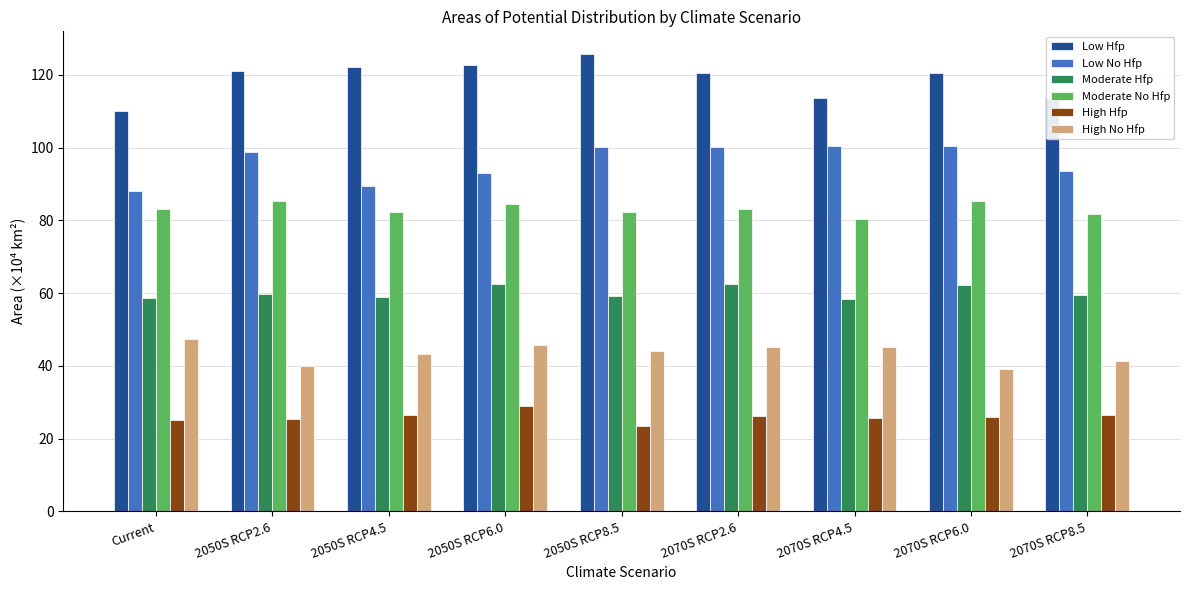

What is the difference between the maximum and minimum values in the High Hfp series?

5.7